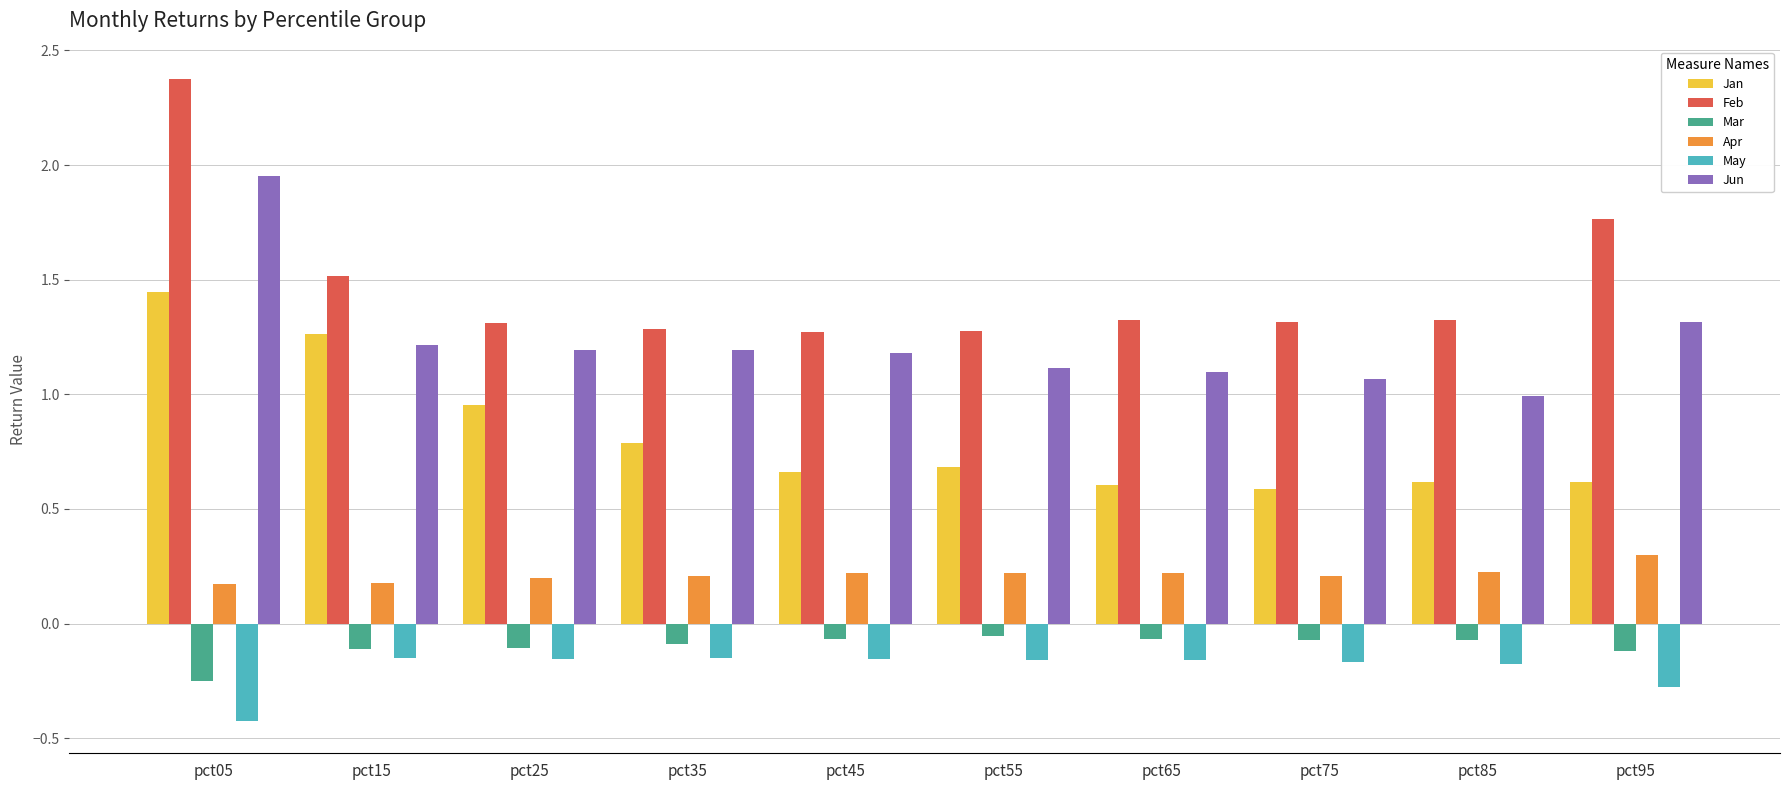

What are all the series names shown in the legend?

Jan, Feb, Mar, Apr, May, Jun